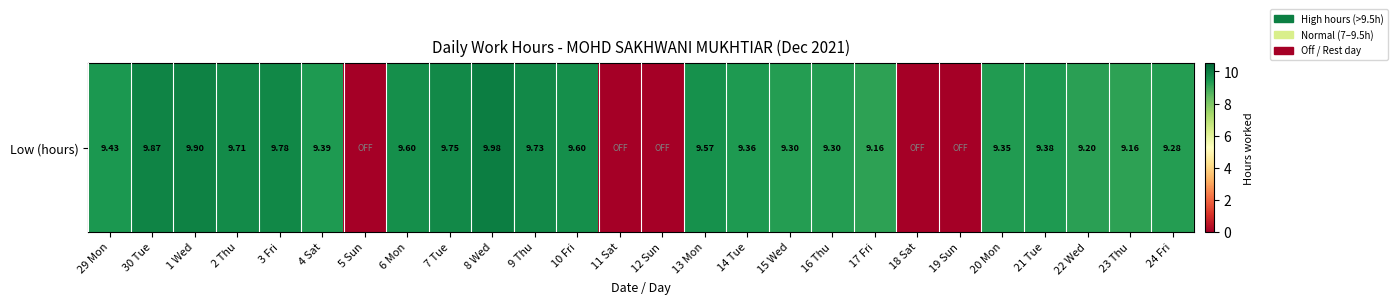

What is the greatest value displayed?

10.0